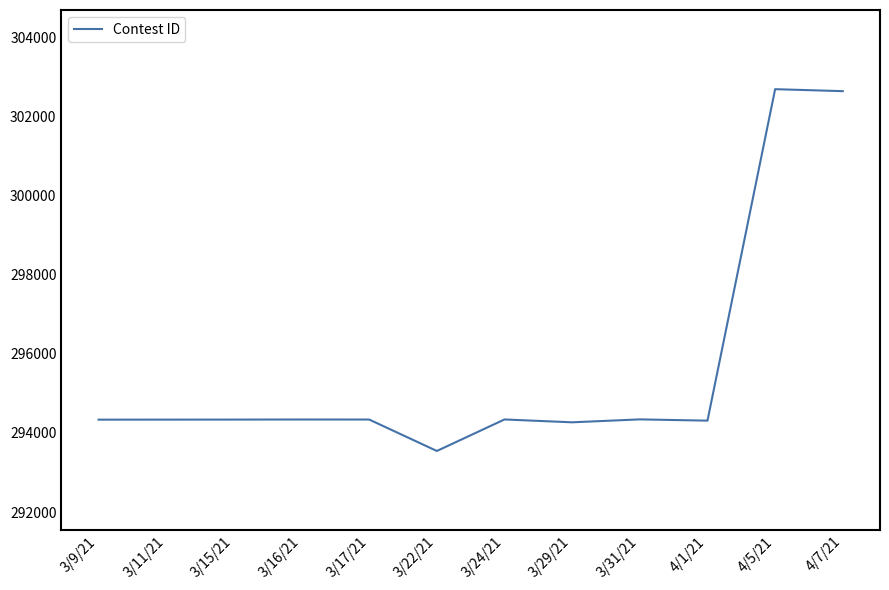

Does the chart display data point markers on the line(s)?

No